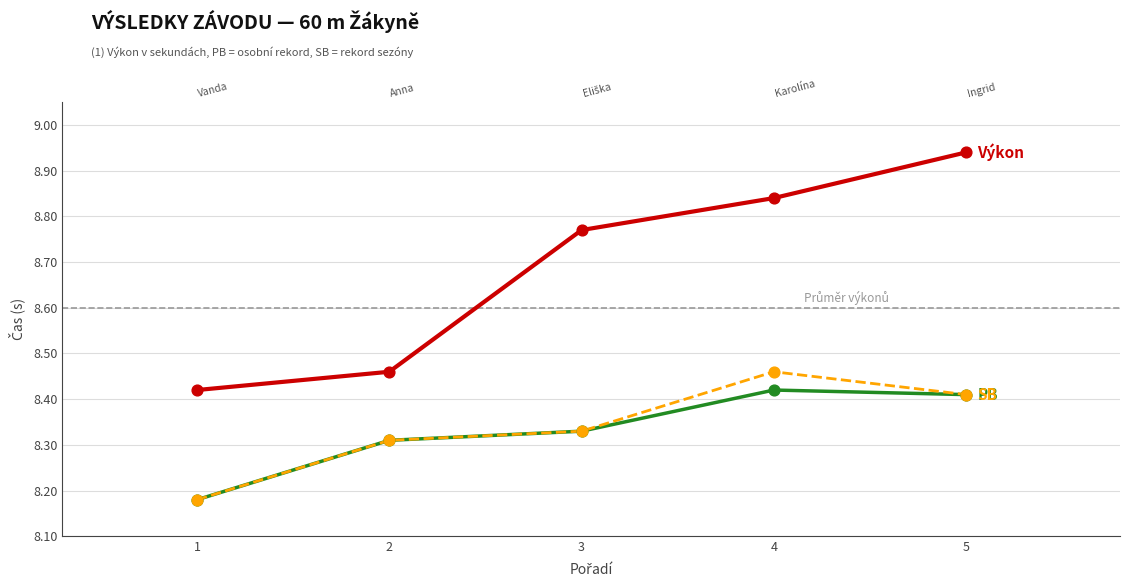

Is the value of SB at 3 greater than the value of PB at 2?

Yes